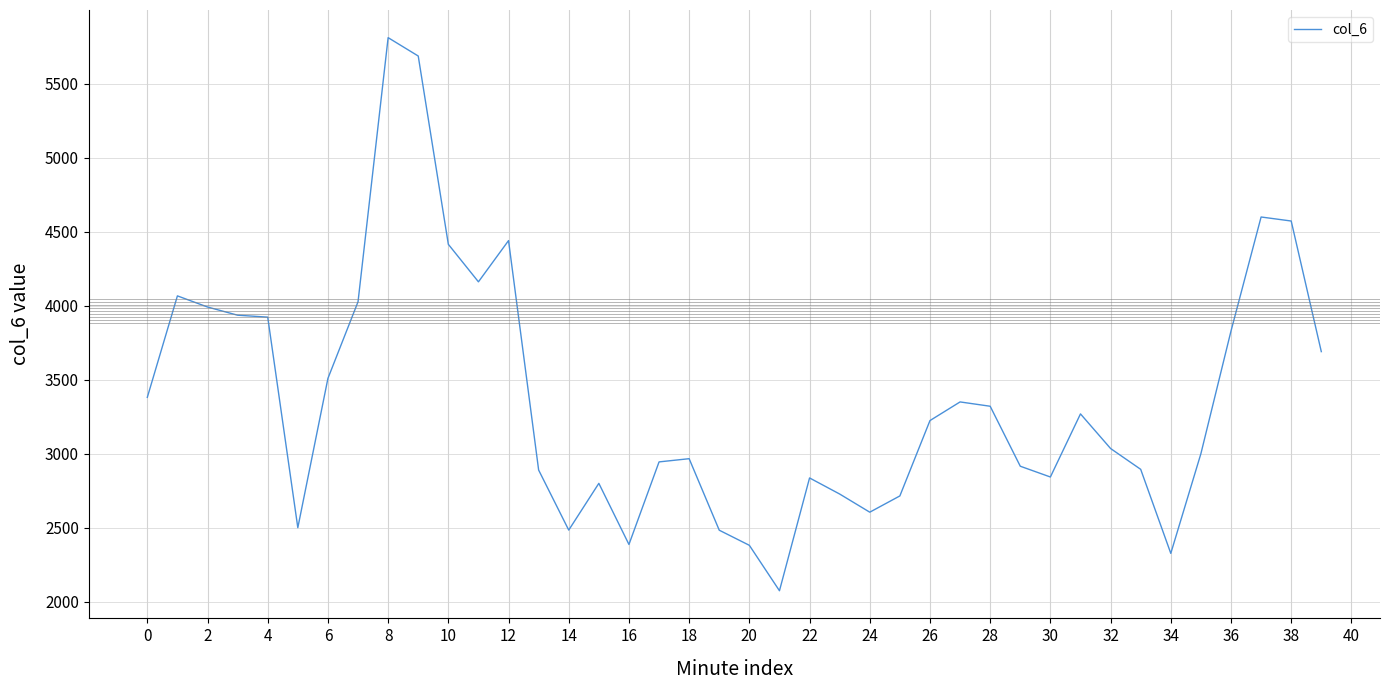

What is the maximum value shown in the chart?

5812.2